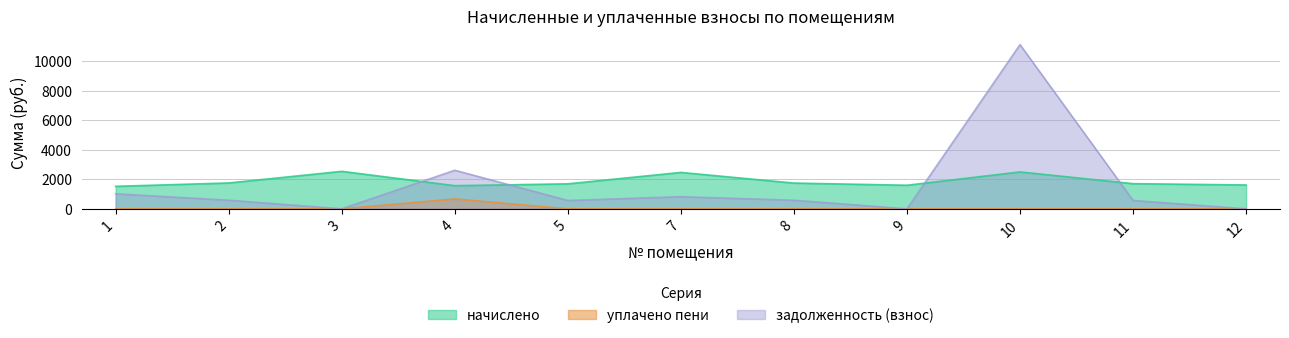

Which series has the largest total across all categories?

начислено